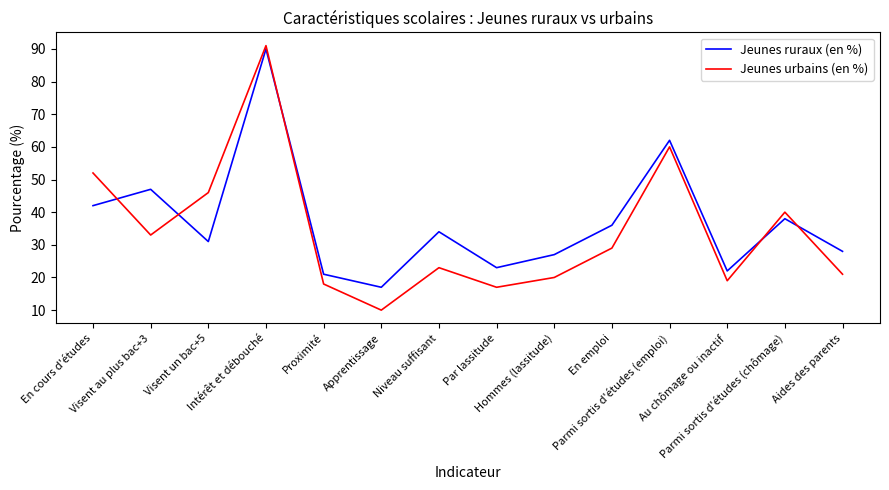

Which series has the largest total across all categories?

Jeunes ruraux (en %)